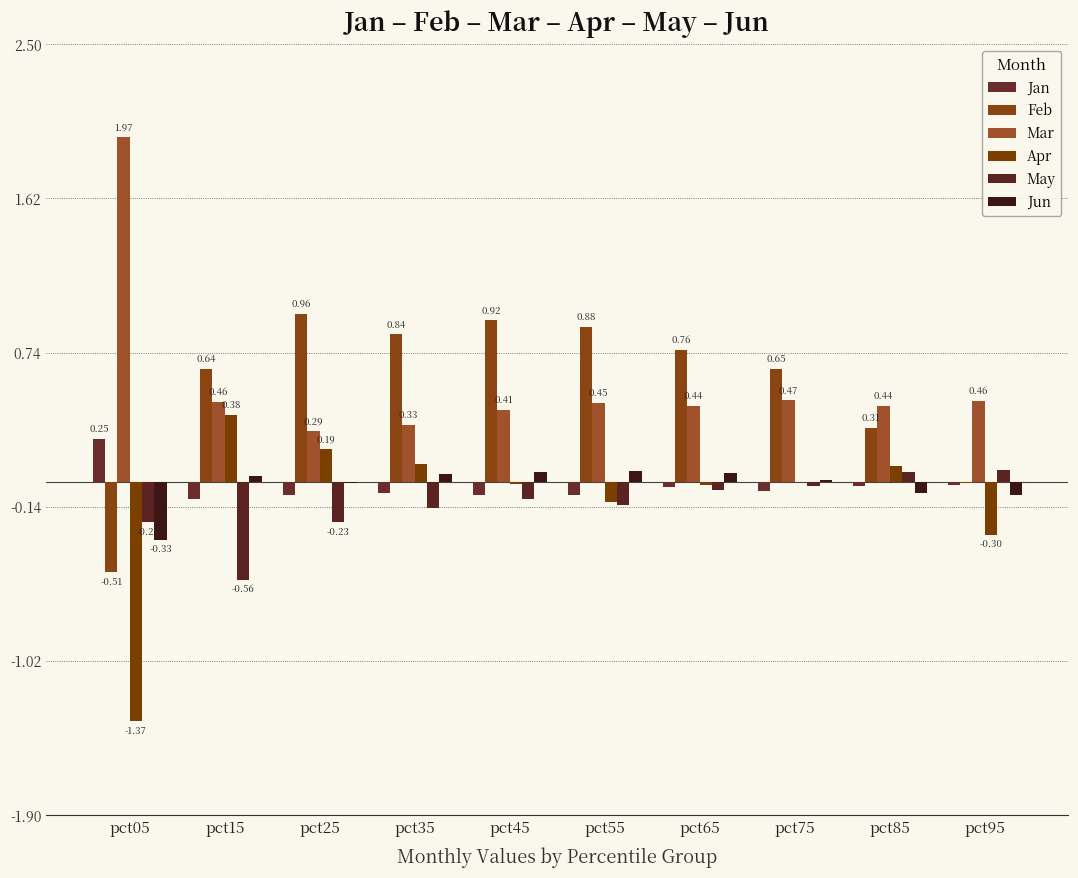

What is the smallest value displayed?

-1.4